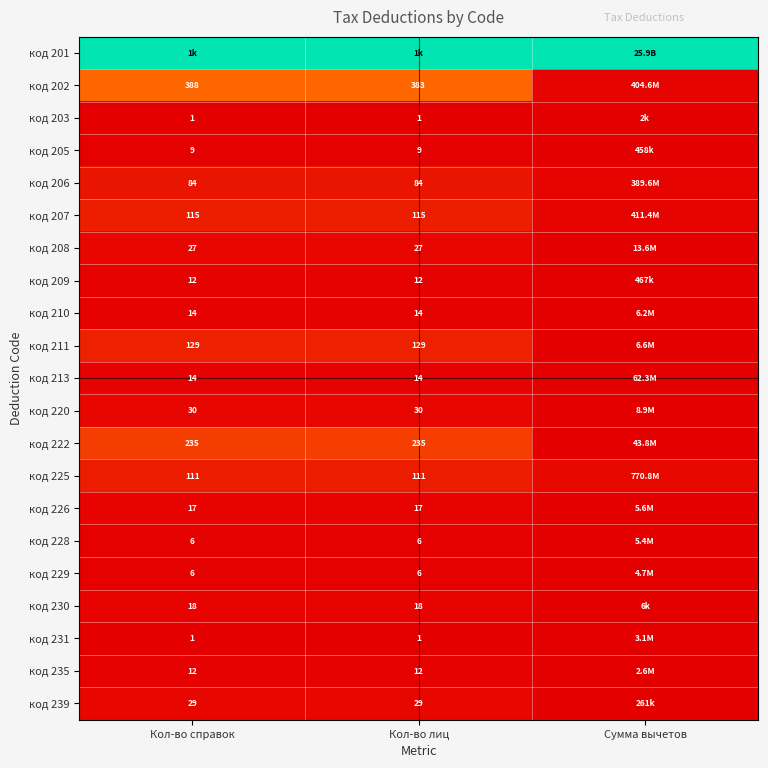

Between Кол-во лиц and Кол-во справок, which is larger?

Кол-во лиц